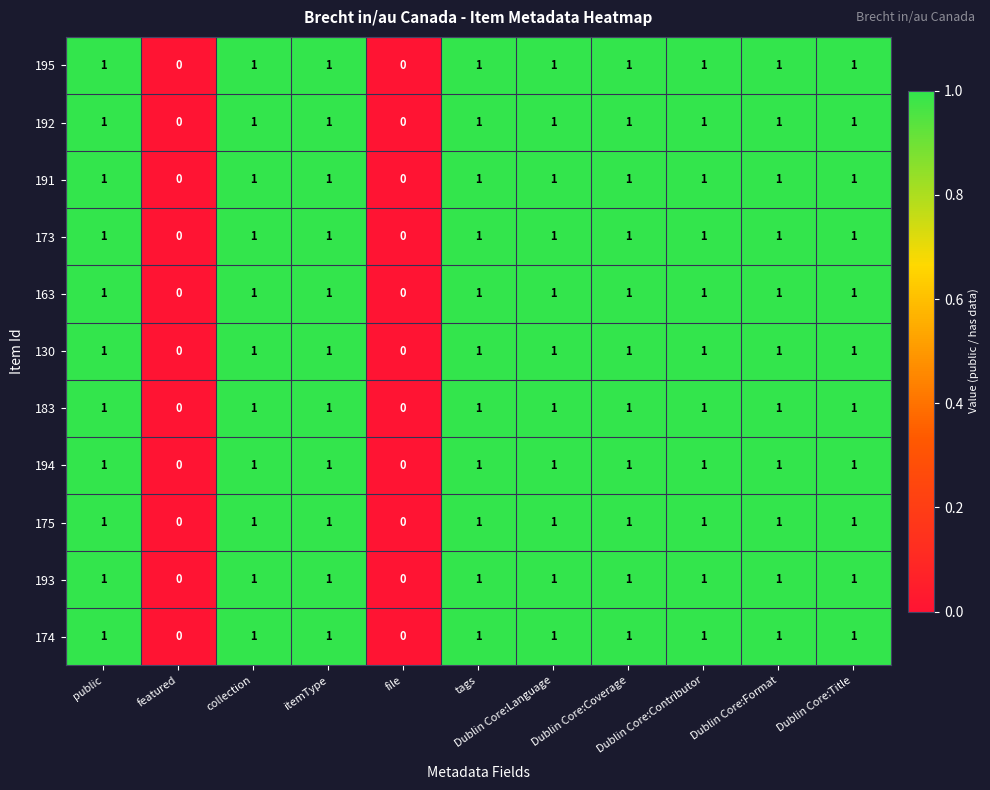

What is the sum of all 163 values?

9